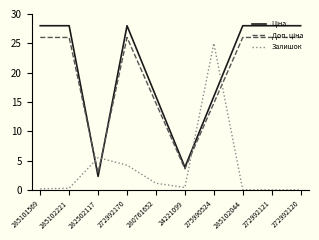

What position from the left is 272992170?

4